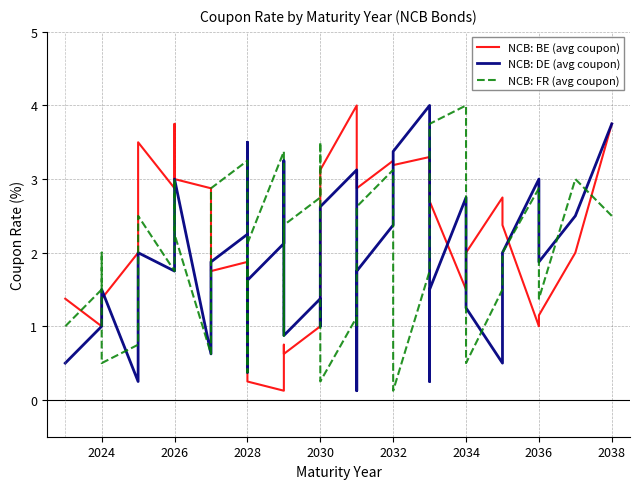

Which series ends up on top after the final intersection of NCB: DE (avg coupon) and NCB: FR (avg coupon)?

NCB: DE (avg coupon)